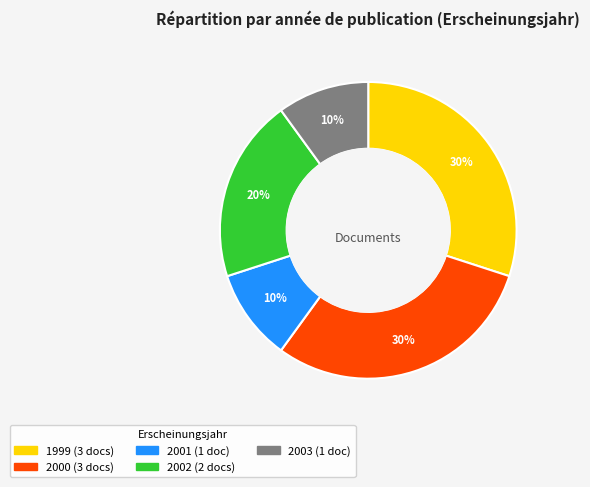

How many segments does this pie chart have?

5